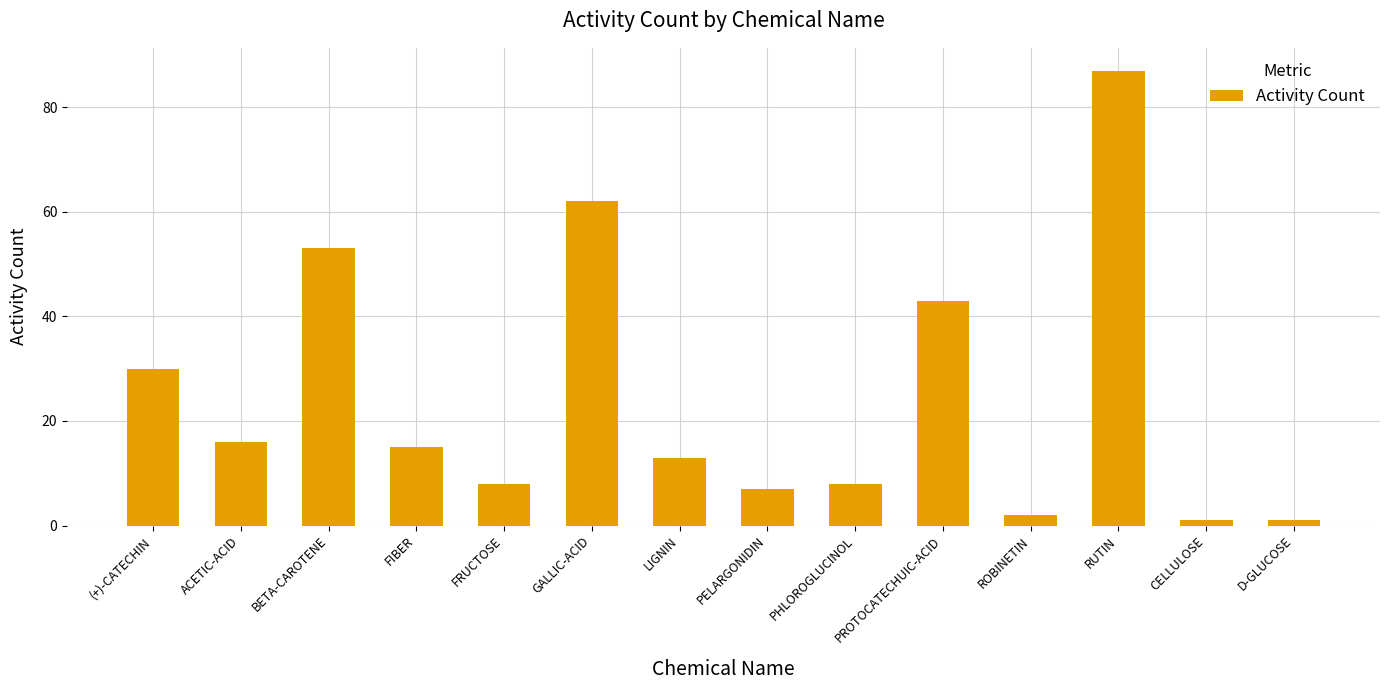

What is the label of the 3rd bar from the right?

RUTIN